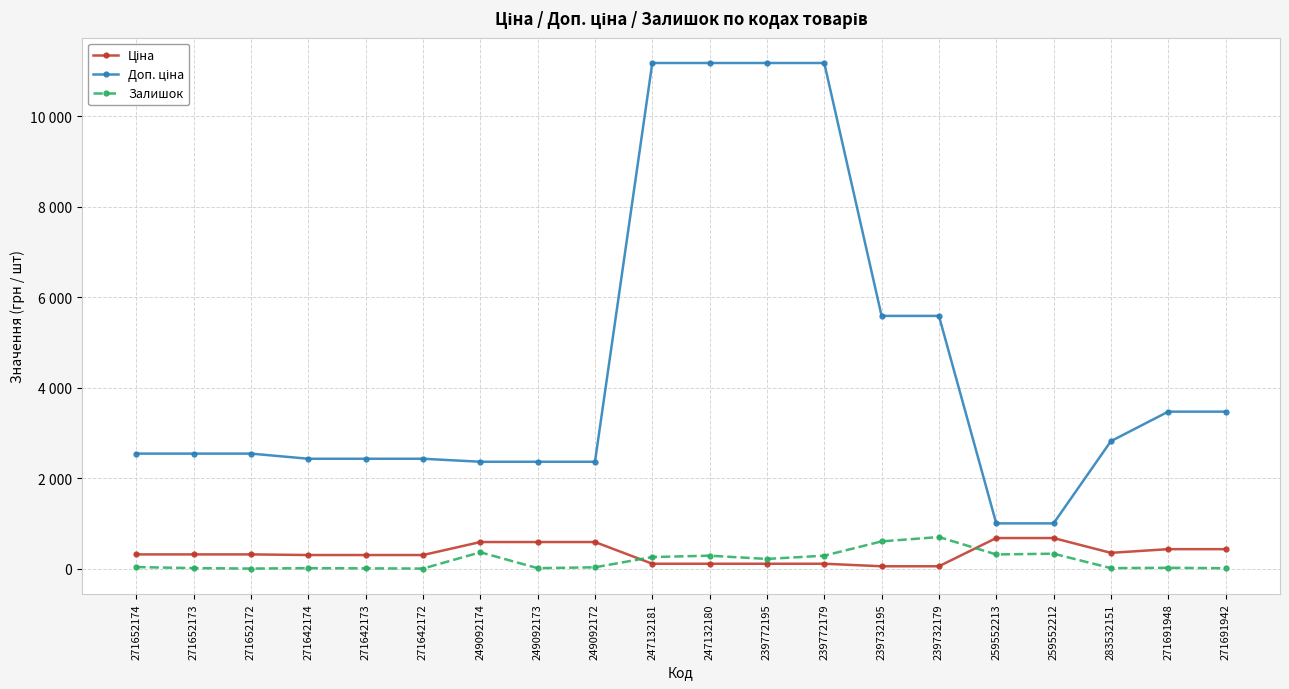

What is the value of the Доп. ціна point at the 14th from the left?

5591.0